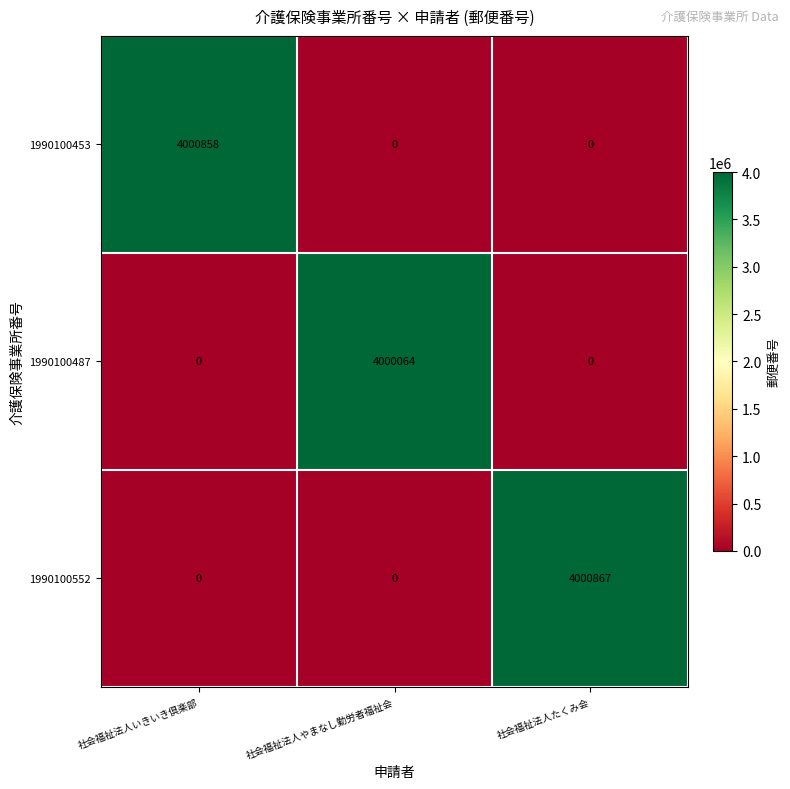

Is it true that 1990100552 equals 7158151 at 社会福祉法人たくみ会?

False